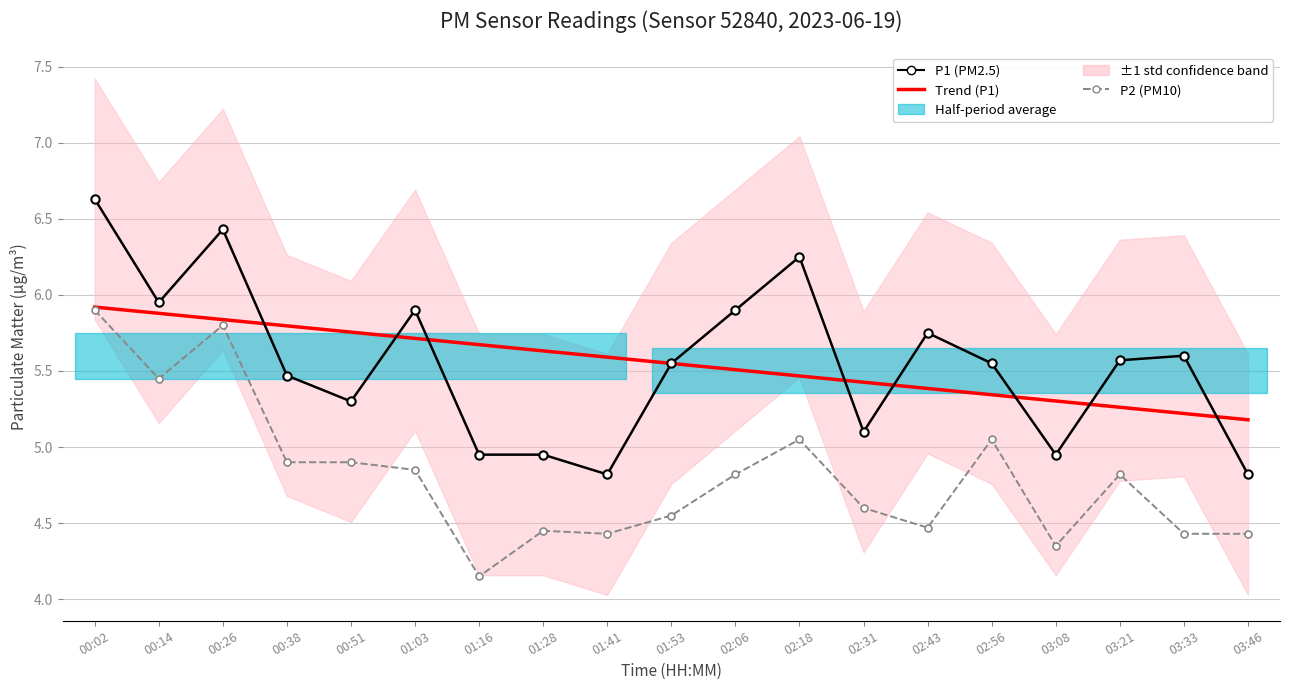

What is the average value of the P1 (PM2.5) series?

5.5